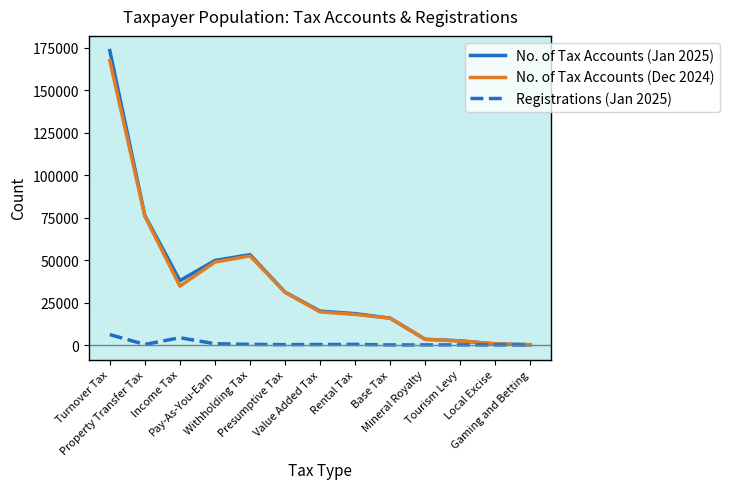

Is it true that No. of Tax Accounts (Dec 2024) equals 31018 at Presumptive Tax?

True